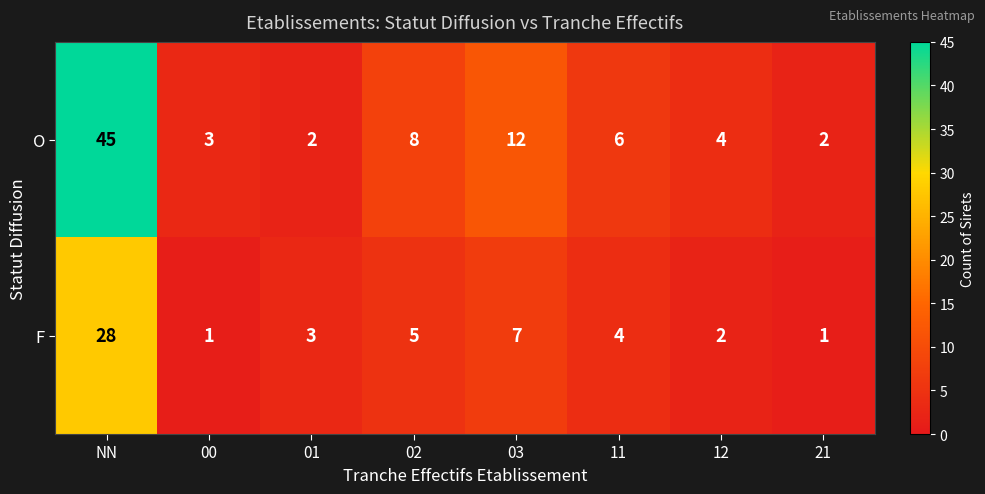

What is the difference between the O values at 03 and NN?

33